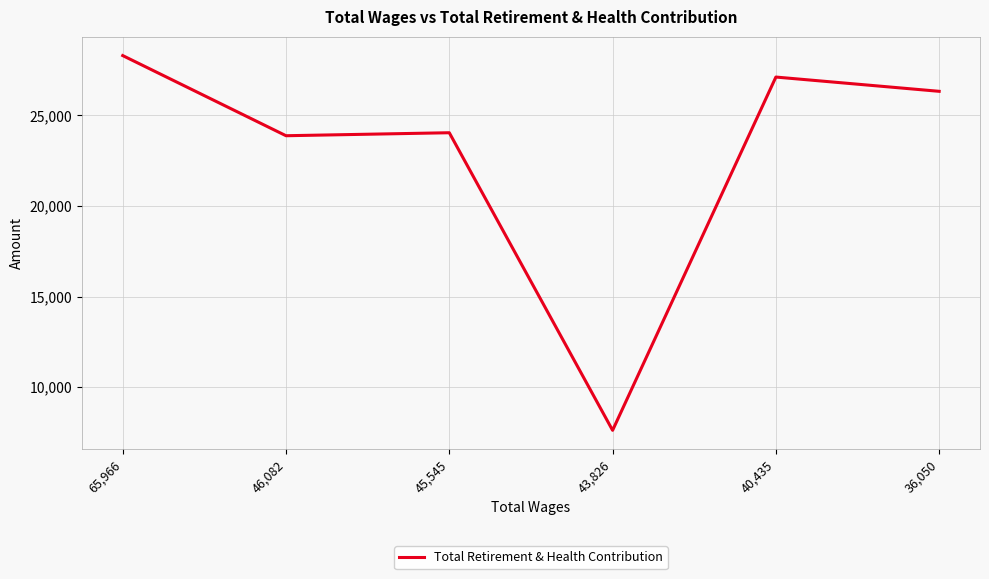

What is the maximum value shown in the chart?

28295